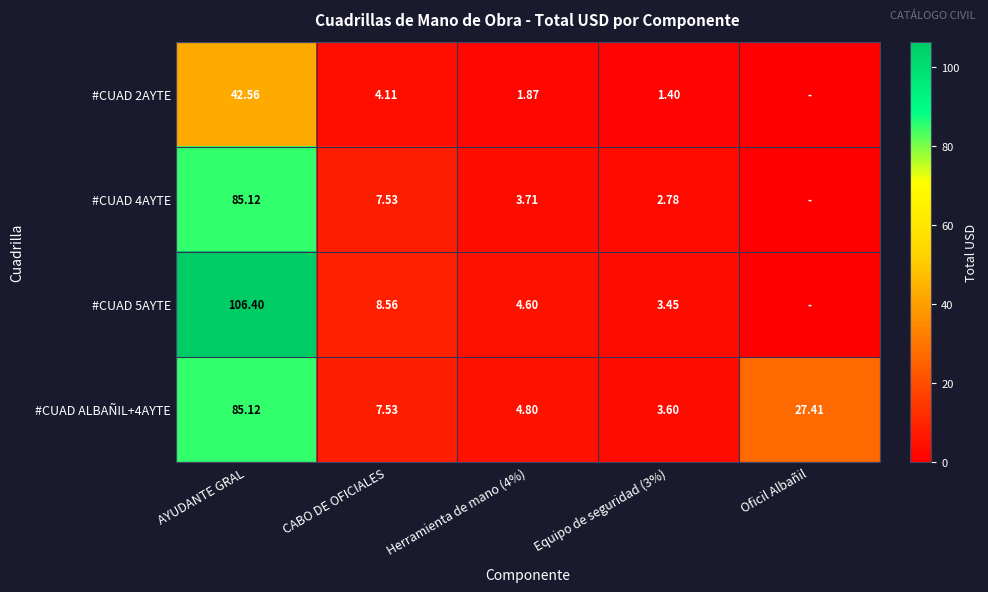

Is the value of #CUAD 5AYTE at Herramienta de mano (4%) greater than the value of #CUAD 4AYTE at Equipo de seguridad (3%)?

Yes